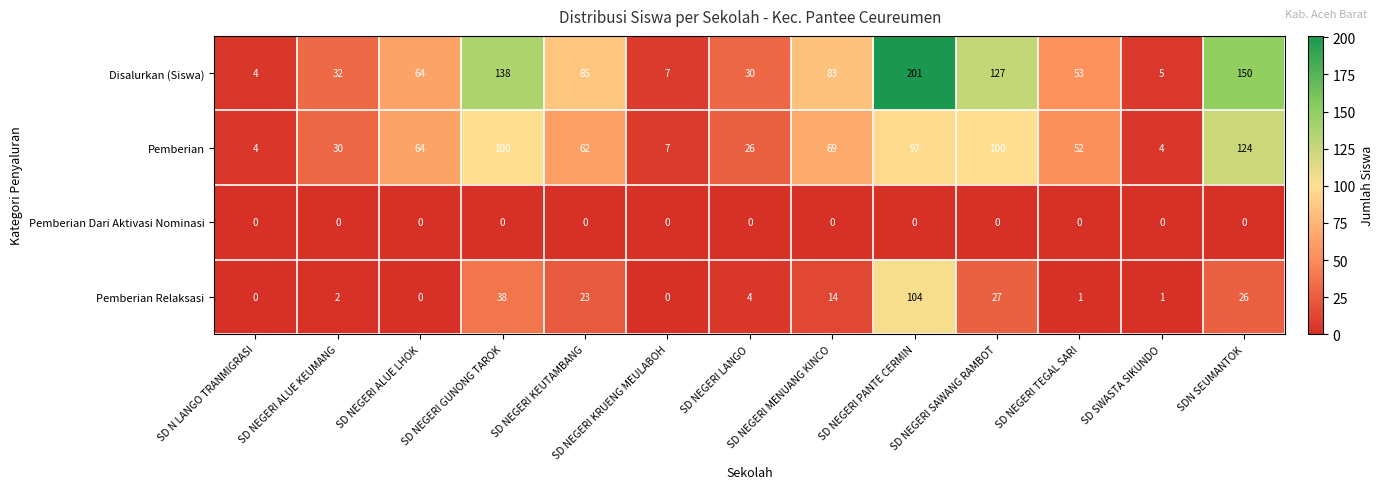

The Pemberian Relaksasi series shows 26 at SDN SEUMANTOK. True or false?

True